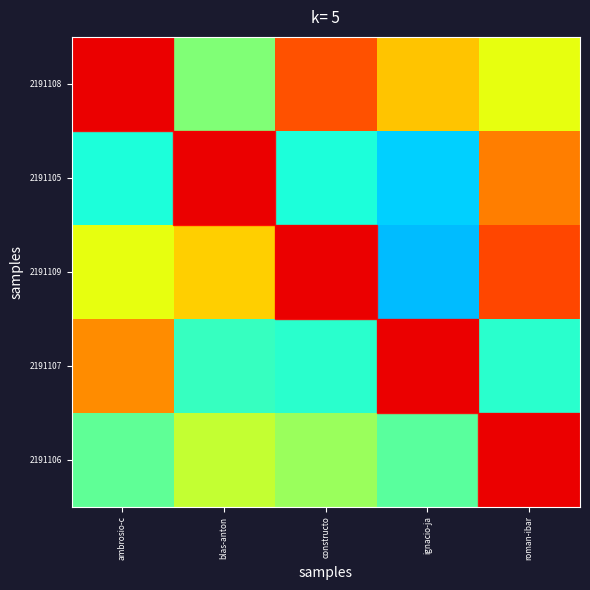

At how many categories does at least one series exceed 0?

5